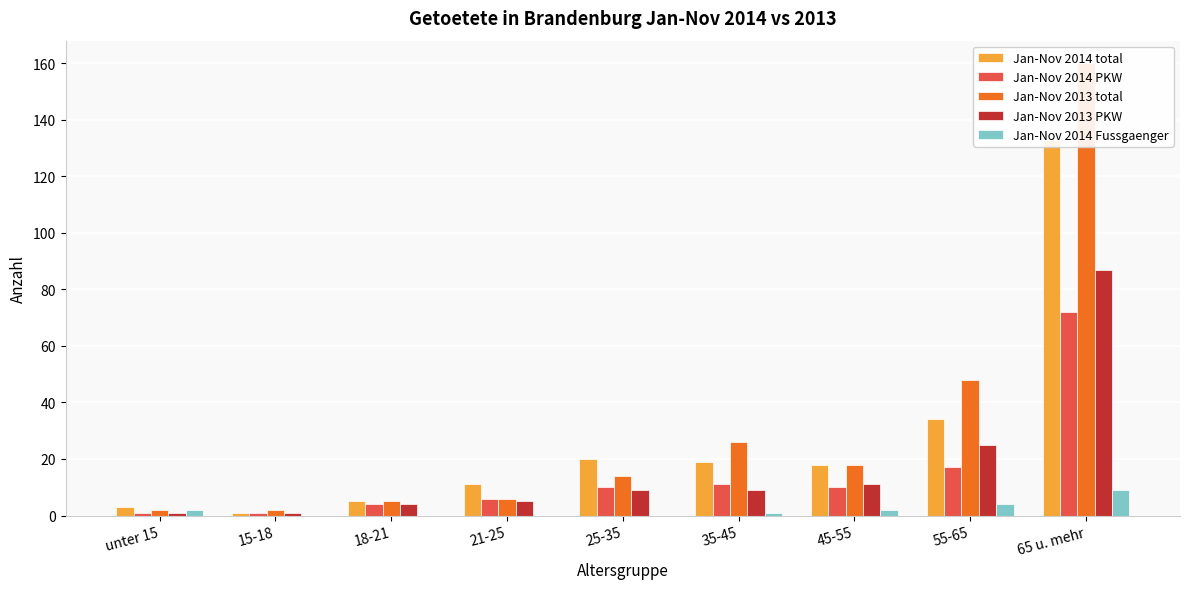

Count the Jan-Nov 2014 Fussgaenger values in the range 0 to 2.

7